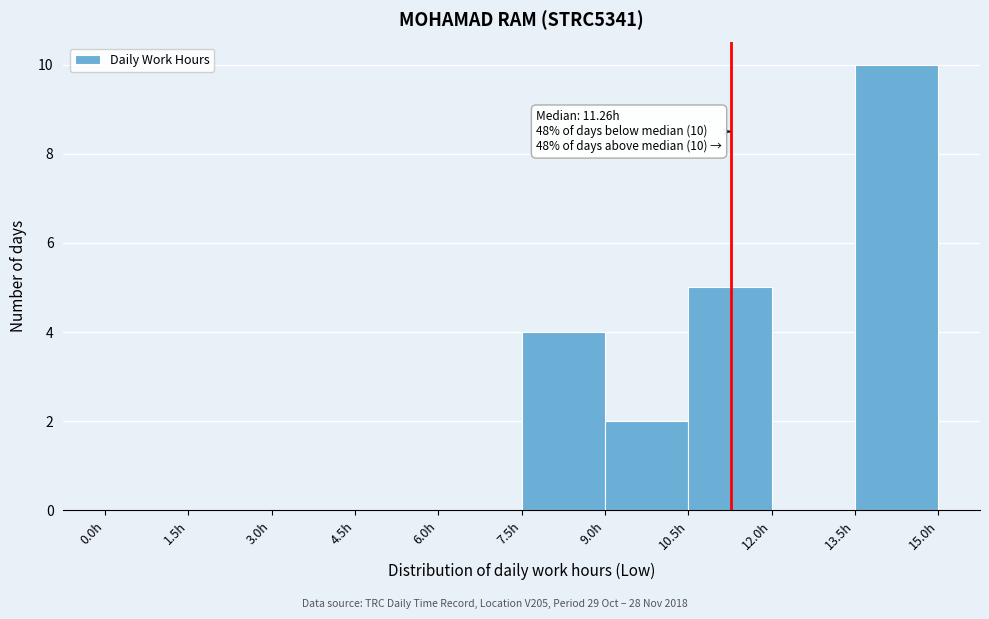

Which range on the x-axis has the tallest bar?

13.5 to 15.0